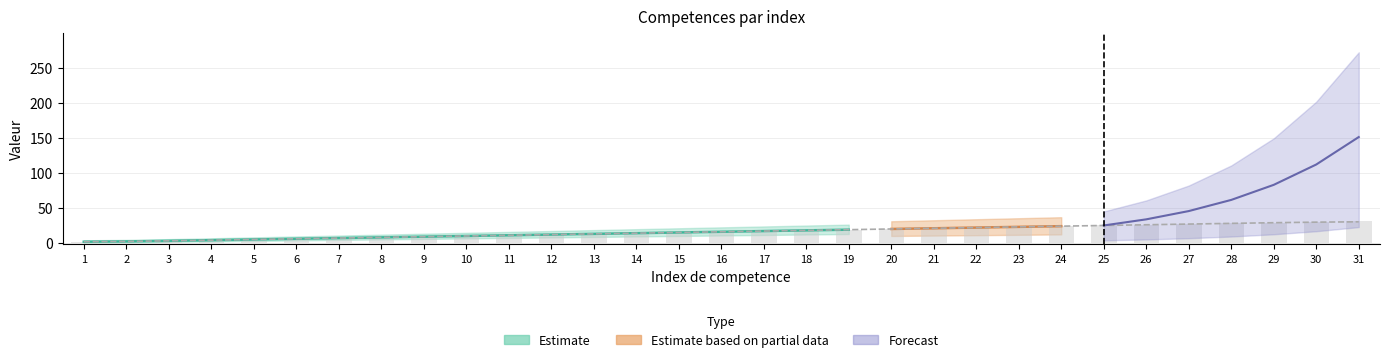

Read the value at 4, to the nearest 5.

5